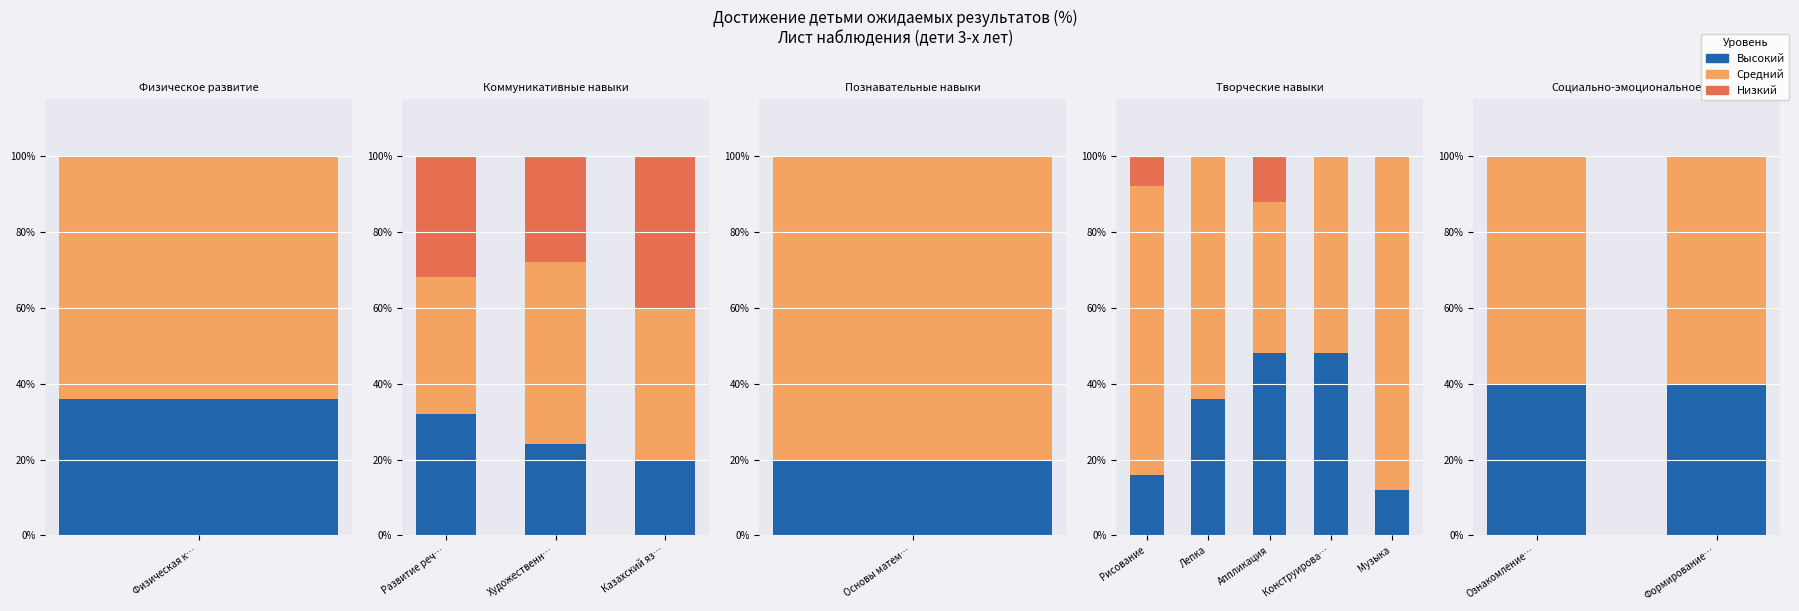

Is it true that Средний equals 60 at Формирование…?

True